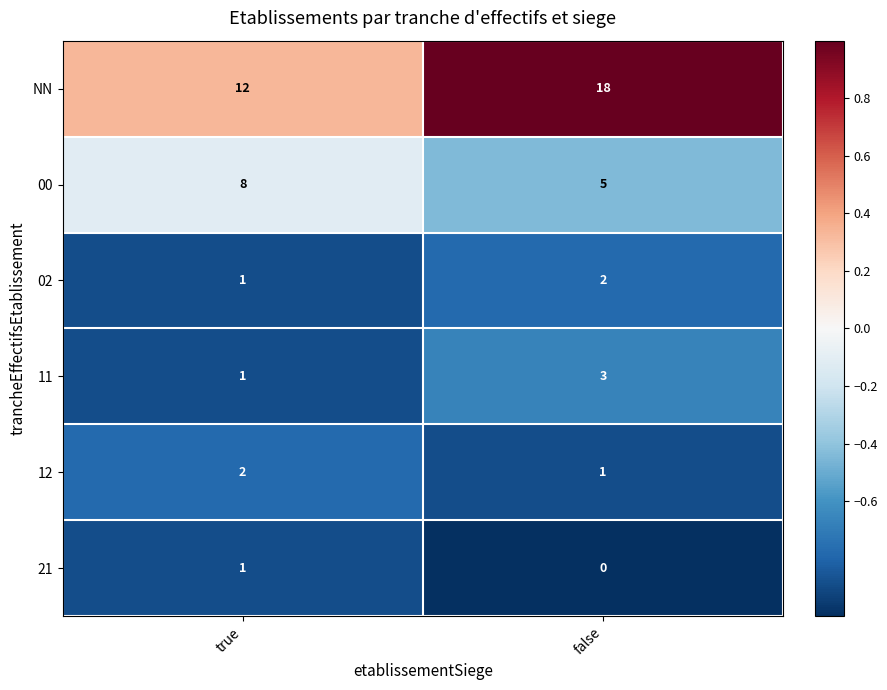

List the labels in order of 12 value, smallest first.

false, true